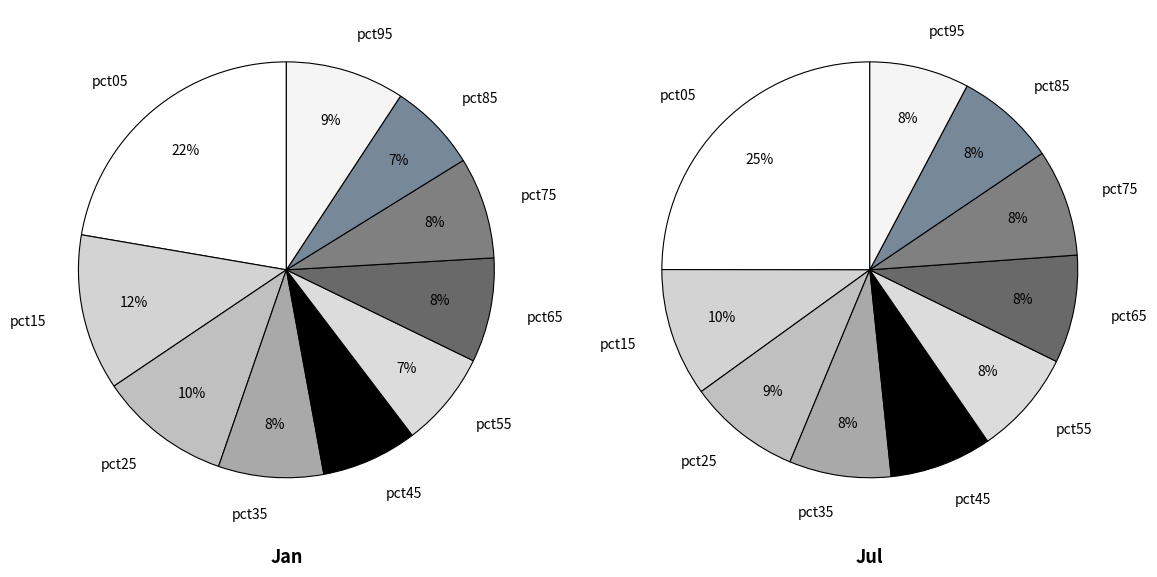

What percentage is the 5 slice, to the nearest percent?

8%